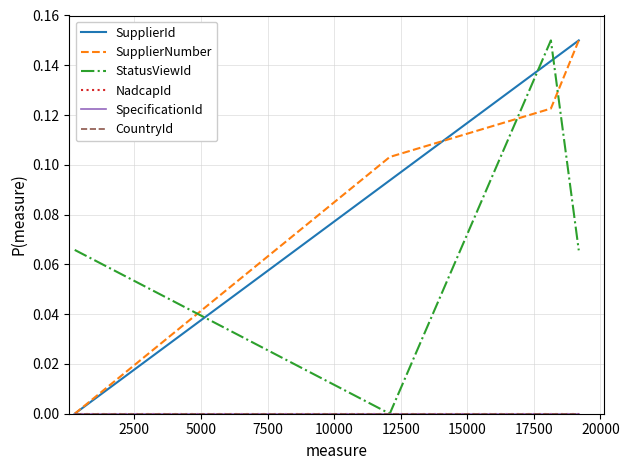

Does the chart have visible grid lines?

Yes